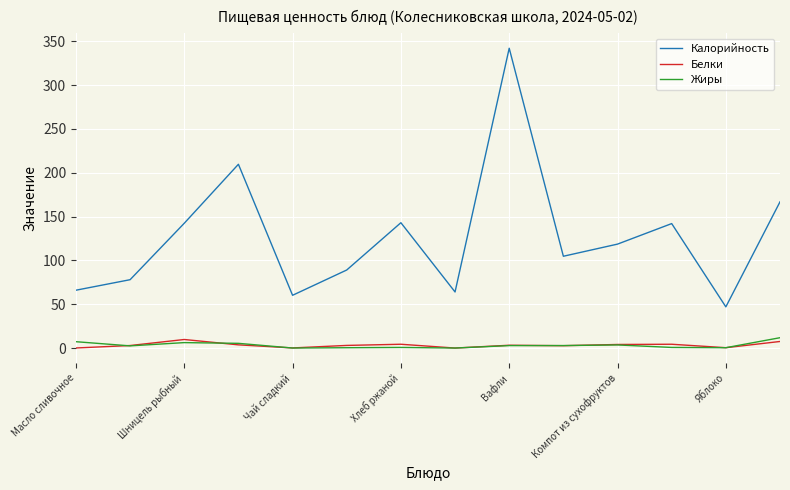

What is the greatest value displayed?

342.1